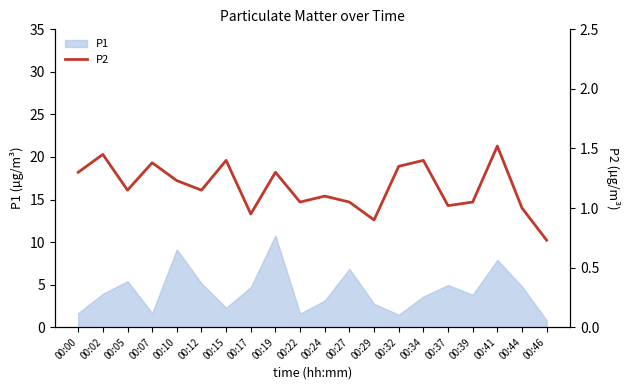

Where is the first local maximum?

00:02